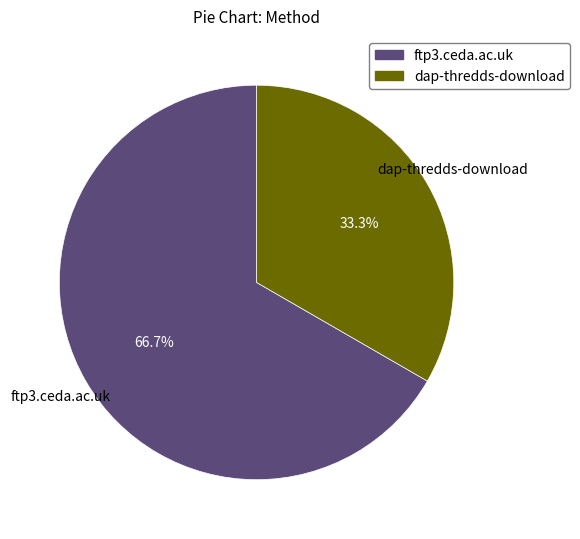

Rank the categories by value from highest to lowest.

ftp3.ceda.ac.uk, dap-thredds-download